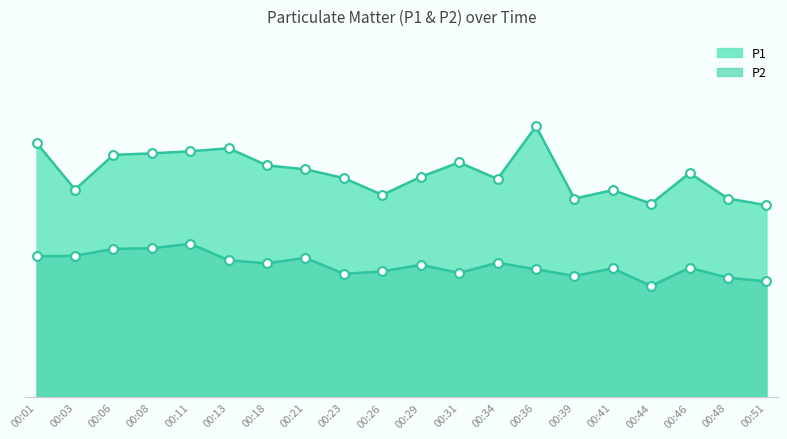

What are all the series names shown in the legend?

P1, P2